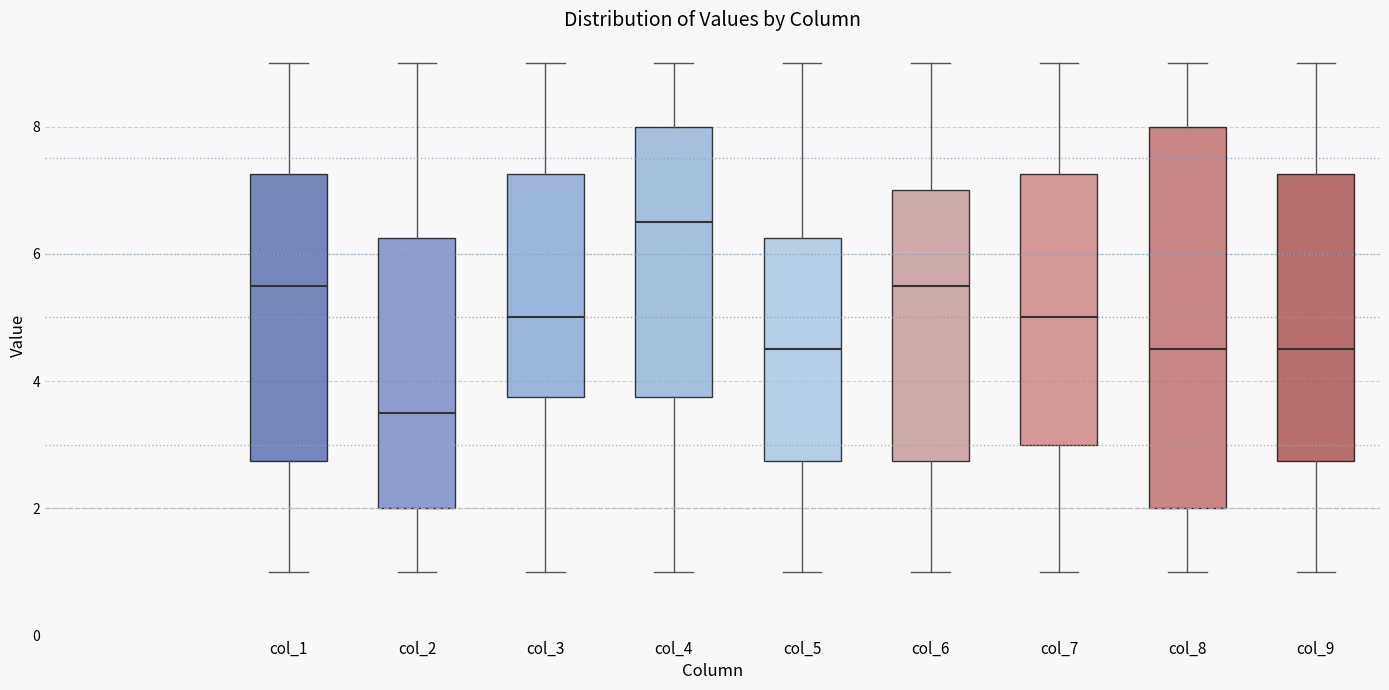

Reading left to right, read every box against the y-axis: the position of its median line, the range the box covers, and the ends of its whiskers. The values are not printed on the chart, so give them approximately, as read against the axis.

col_1: median 5.6, box 2.8 to 7.2, whiskers 1.0 to 9.0
col_2: median 3.6, box 2.0 to 6.2, whiskers 1.0 to 9.0
col_3: median 5.0, box 3.8 to 7.2, whiskers 1.0 to 9.0
col_4: median 6.6, box 3.8 to 8.0, whiskers 1.0 to 9.0
col_5: median 4.6, box 2.8 to 6.2, whiskers 1.0 to 9.0
col_6: median 5.6, box 2.8 to 7.0, whiskers 1.0 to 9.0
col_7: median 5.0, box 3.0 to 7.2, whiskers 1.0 to 9.0
col_8: median 4.6, box 2.0 to 8.0, whiskers 1.0 to 9.0
col_9: median 4.6, box 2.8 to 7.2, whiskers 1.0 to 9.0